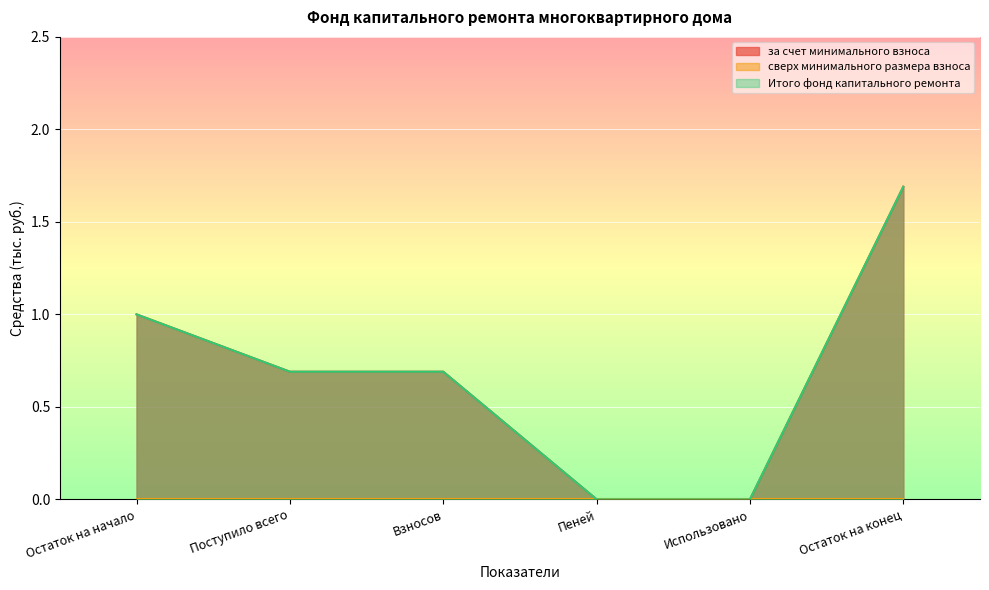

The за счет минимального взноса series shows 0.5 at Остаток на конец. True or false?

False